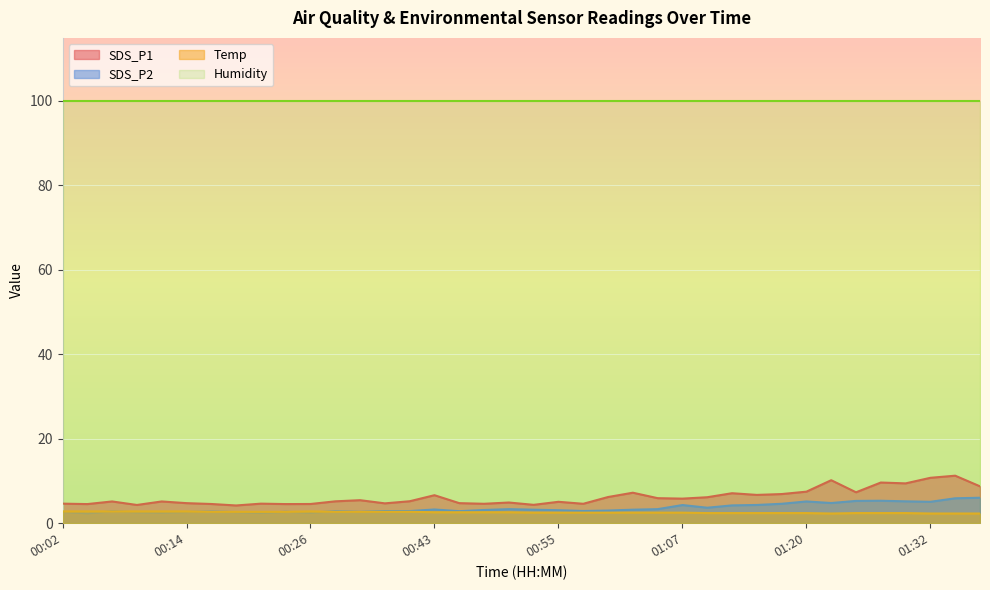

Reading left to right, extract all data points from this chart.

SDS_P1: 00:02=4.6	00:04=4.5	00:07=5.2	00:09=4.3	00:11=5.2	00:14=4.8	00:16=4.5	00:19=4.2	00:21=4.6	00:24=4.5	00:26=4.5	00:31=5.2	00:33=5.5	00:38=4.7	00:41=5.2	00:43=6.6	00:45=4.8	00:48=4.6	00:50=4.9	00:53=4.3	00:55=5.1	00:58=4.6	01:00=6.2	01:02=7.2	01:05=5.9	01:07=5.8	01:10=6.2	01:12=7.1	01:15=6.7	01:17=6.9	01:20=7.5	01:22=10.2	01:24=7.3	01:27=9.6	01:29=9.4	01:32=10.8	01:34=11.2	01:37=8.7
SDS_P2: 00:02=2.7	00:04=2.4	00:07=2.8	00:09=2.6	00:11=2.5	00:14=2.6	00:16=2.8	00:19=2.6	00:21=2.5	00:24=2.7	00:26=2.5	00:31=2.8	00:33=2.7	00:38=2.9	00:41=2.9	00:43=3.2	00:45=2.9	00:48=3.1	00:50=3.3	00:53=3.2	00:55=3.1	00:58=2.9	01:00=3.0	01:02=3.2	01:05=3.3	01:07=4.3	01:10=3.7	01:12=4.2	01:15=4.3	01:17=4.6	01:20=5.2	01:22=4.8	01:24=5.3	01:27=5.3	01:29=5.2	01:32=5.1	01:34=5.9	01:37=6.0
Temp: 00:02=2.8	00:04=2.8	00:07=2.8	00:09=2.8	00:11=2.8	00:14=2.8	00:16=2.7	00:19=2.7	00:21=2.7	00:24=2.7	00:26=2.8	00:31=2.7	00:33=2.7	00:38=2.7	00:41=2.7	00:43=2.6	00:45=2.6	00:48=2.6	00:50=2.6	00:53=2.5	00:55=2.5	00:58=2.5	01:00=2.5	01:02=2.5	01:05=2.5	01:07=2.5	01:10=2.4	01:12=2.4	01:15=2.4	01:17=2.4	01:20=2.4	01:22=2.3	01:24=2.4	01:27=2.4	01:29=2.4	01:32=2.3	01:34=2.3	01:37=2.3